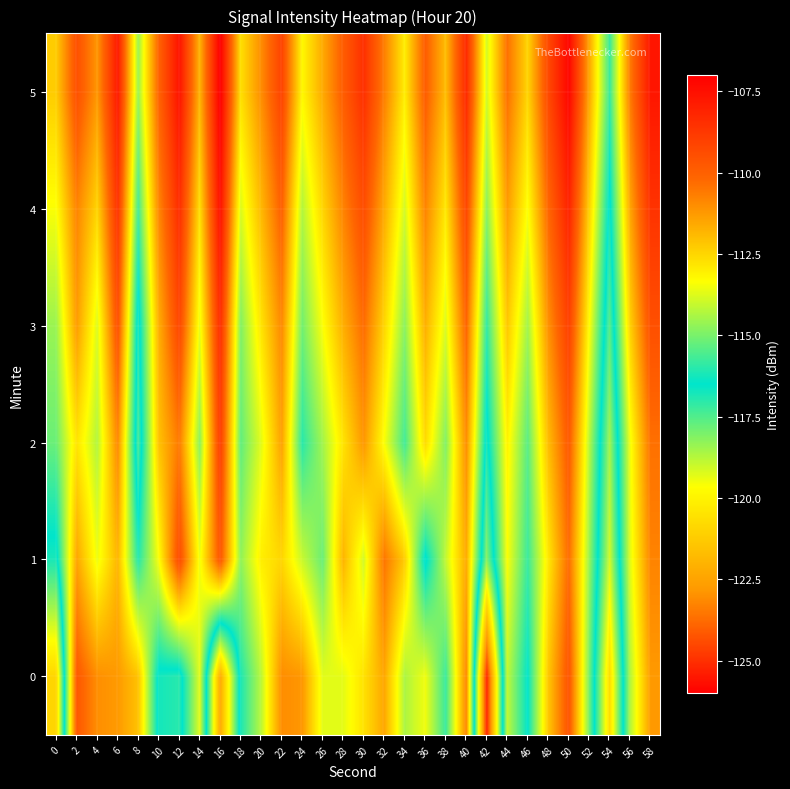

Reading left to right, what are all the values shown in this chart?

0: 0=-120.9	2=-109.8	4=-111.0	6=-111.3	8=-112.1	10=-116.7	12=-117.0	14=-113.7	16=-122.3	18=-116.1	20=-114.2	22=-111.0	24=-111.2	26=-113.7	28=-113.7	30=-112.7	32=-111.5	34=-114.4	36=-113.5	38=-115.8	40=-110.9	42=-125.2	44=-114.1	46=-116.5	48=-112.2	50=-109.6	52=-115.0	54=-120.7	56=-114.3	58=-111.2
1: 0=-116.8	2=-111.5	4=-113.6	6=-111.8	8=-116.0	10=-113.4	12=-109.3	14=-113.5	16=-109.7	18=-114.7	20=-113.0	22=-112.5	24=-114.0	26=-115.2	28=-111.8	30=-113.9	32=-110.5	34=-112.3	36=-116.7	38=-114.1	40=-111.6	42=-118.2	44=-113.4	46=-115.8	48=-112.9	50=-110.3	52=-114.6	54=-119.1	56=-113.7	58=-110.8
2: 0=-115.2	2=-112.8	4=-114.3	6=-110.9	8=-117.4	10=-112.1	12=-110.6	14=-114.8	16=-108.9	18=-115.3	20=-113.7	22=-111.4	24=-116.0	26=-114.5	28=-112.8	30=-111.2	32=-113.4	34=-115.7	36=-112.6	38=-114.9	40=-111.0	42=-116.8	44=-113.1	46=-115.4	48=-112.0	50=-109.8	52=-114.2	54=-118.5	56=-113.5	58=-110.4
3: 0=-114.6	2=-111.3	4=-113.8	6=-109.5	8=-116.9	10=-111.7	12=-109.2	14=-113.6	16=-108.4	18=-114.9	20=-112.8	22=-110.9	24=-115.1	26=-113.4	28=-111.7	30=-110.3	32=-112.5	34=-114.8	36=-111.7	38=-113.8	40=-110.1	42=-115.9	44=-112.2	46=-114.5	48=-111.1	50=-109.0	52=-113.3	54=-117.6	56=-112.4	58=-109.5
4: 0=-113.4	2=-110.8	4=-112.5	6=-108.6	8=-115.7	10=-110.9	12=-108.4	14=-112.7	16=-107.5	18=-113.8	20=-111.9	22=-110.0	24=-114.3	26=-112.5	28=-110.8	30=-109.4	32=-111.6	34=-113.9	36=-110.8	38=-112.9	40=-109.2	42=-114.8	44=-111.3	46=-113.4	48=-110.2	50=-108.1	52=-112.4	54=-116.7	56=-111.5	58=-108.6
5: 0=-112.3	2=-109.5	4=-111.2	6=-107.8	8=-114.6	10=-110.1	12=-107.6	14=-111.8	16=-106.9	18=-112.7	20=-111.0	22=-109.1	24=-113.2	26=-111.6	28=-109.9	30=-108.5	32=-110.7	34=-113.0	36=-109.9	38=-112.0	40=-108.3	42=-113.9	44=-110.4	46=-112.5	48=-109.3	50=-107.2	52=-111.5	54=-115.8	56=-110.6	58=-107.7